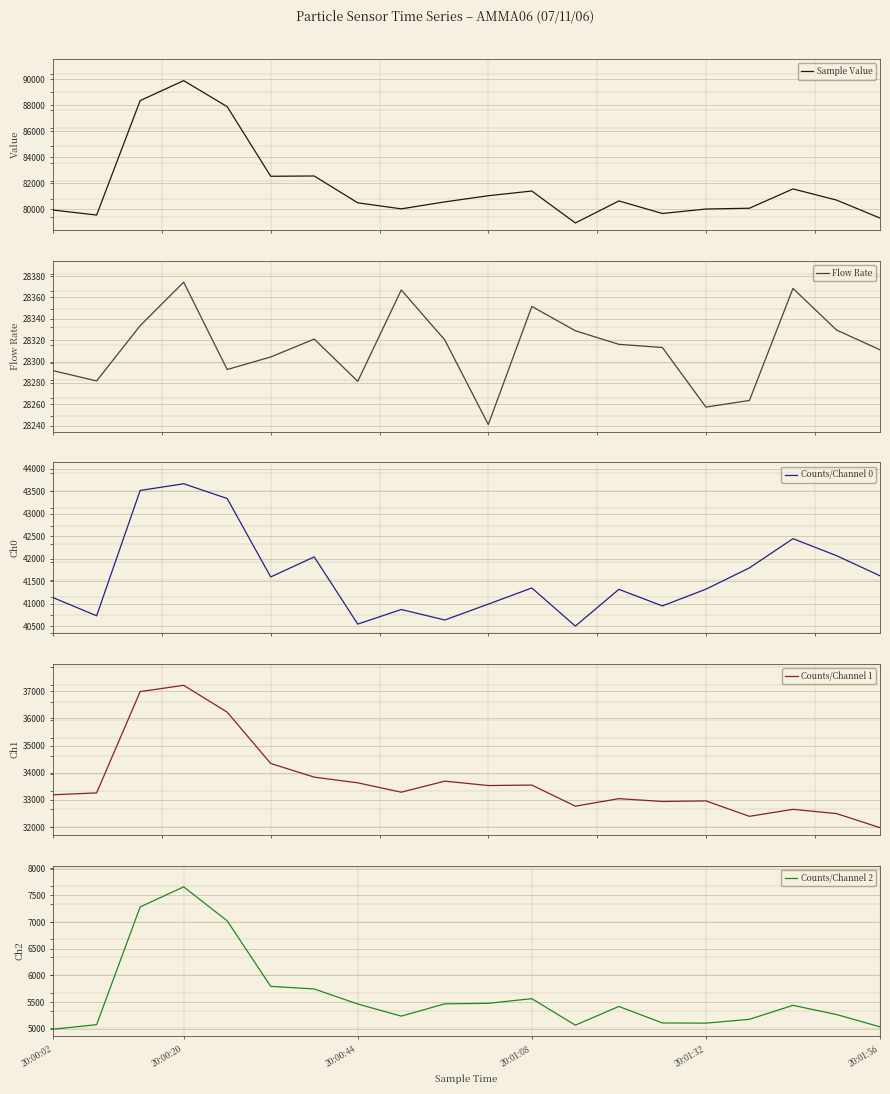

What is the minimum value shown in the chart?

4990.0